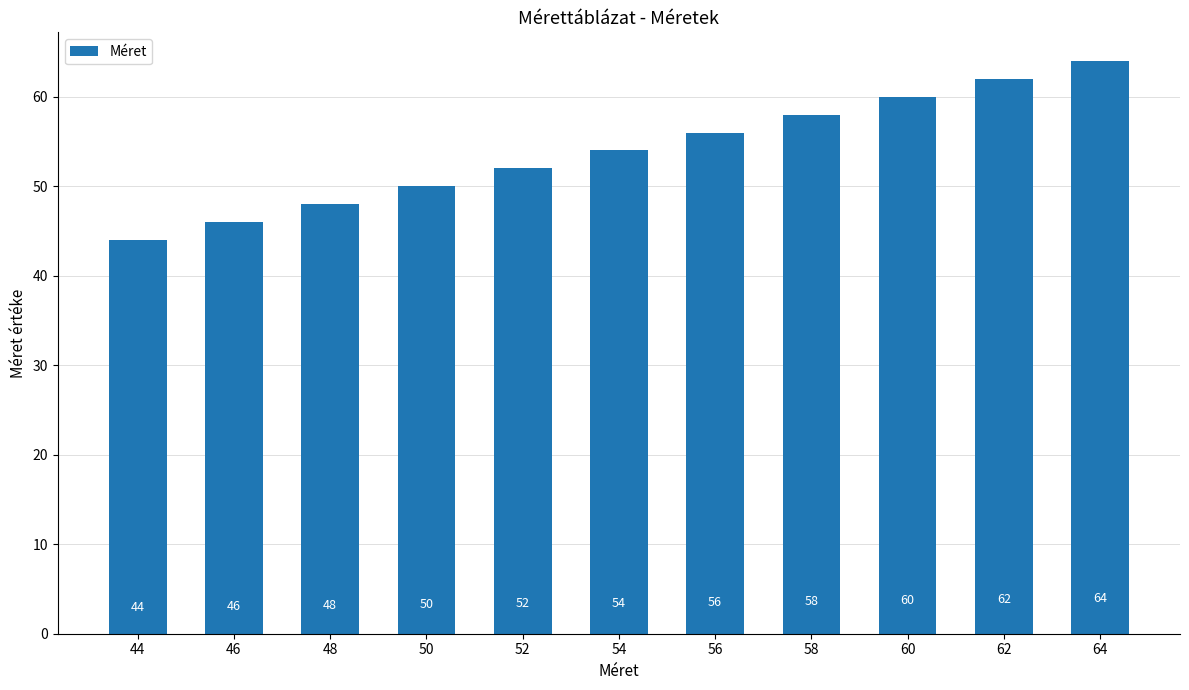

What is the average value?

54